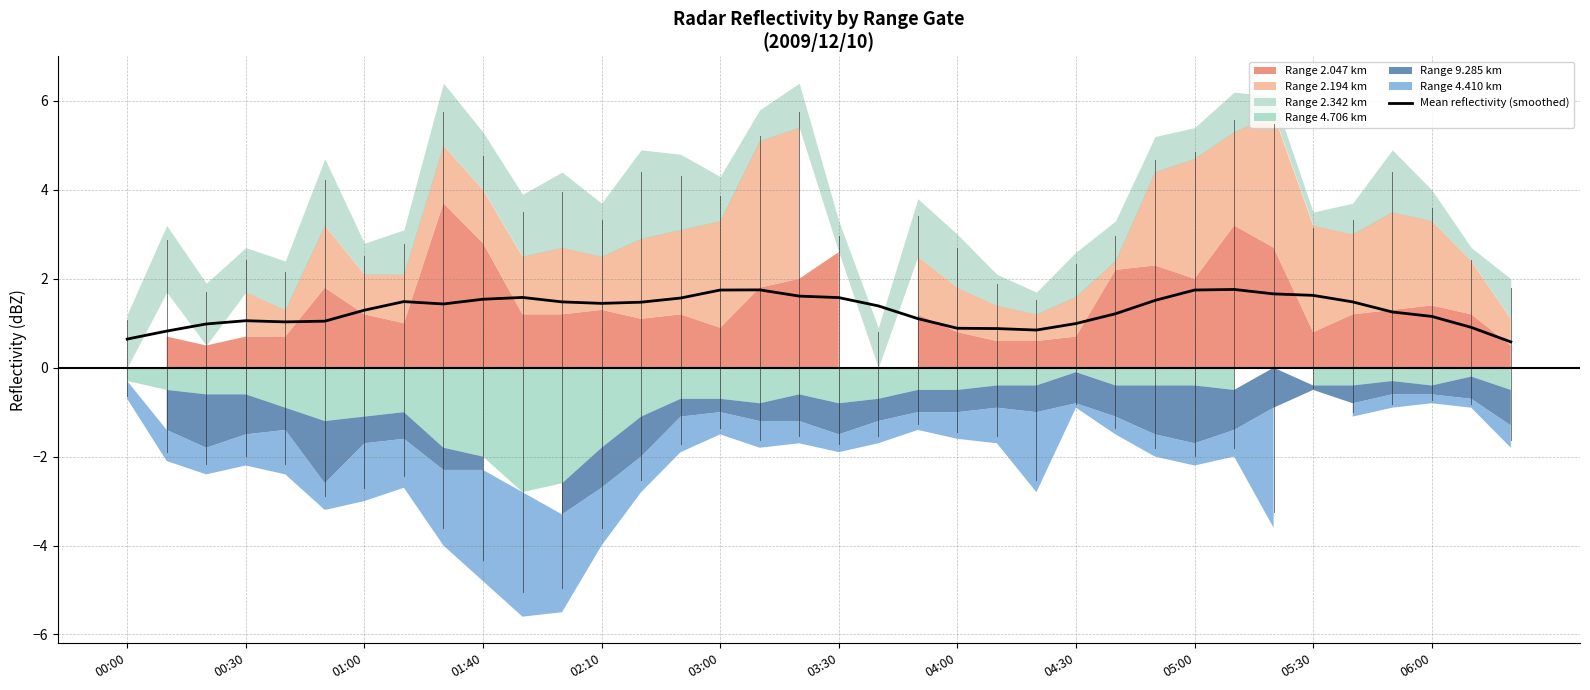

The Mean reflectivity (smoothed) series shows 1.1 at 01:40. True or false?

False